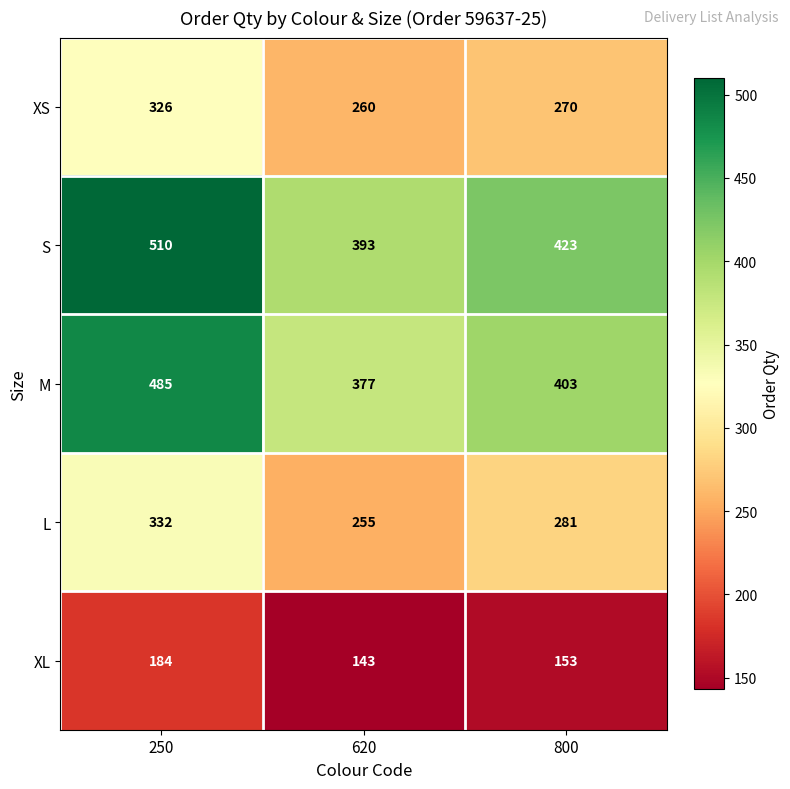

Which series has the largest range (max minus min)?

S